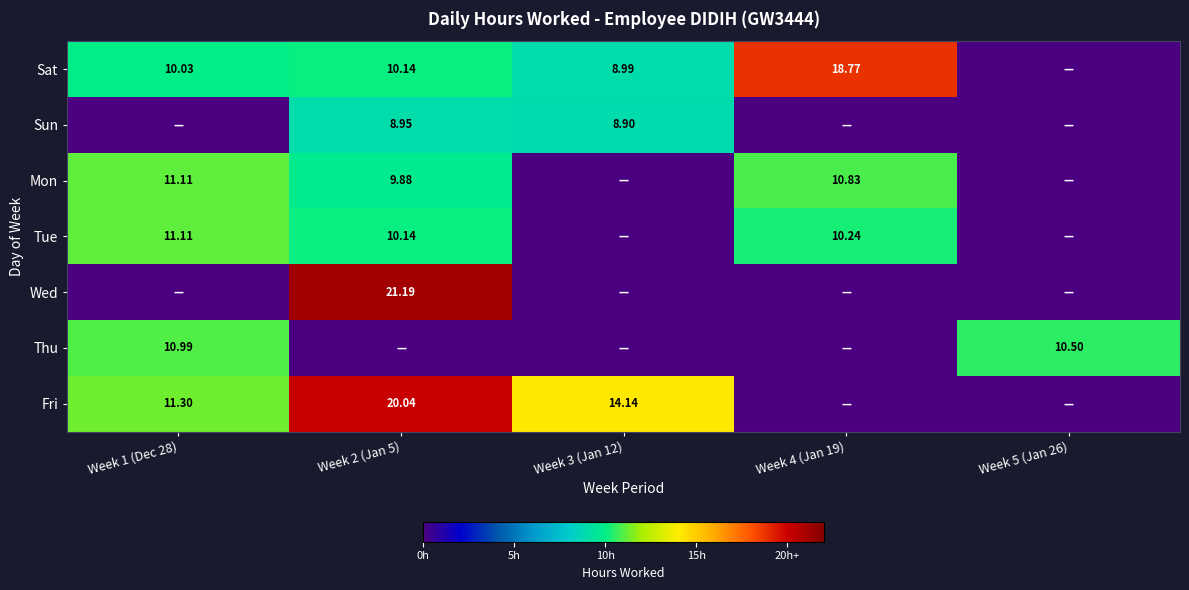

Where is Mon nearest to the value 5?

Week 2 (Jan 5)